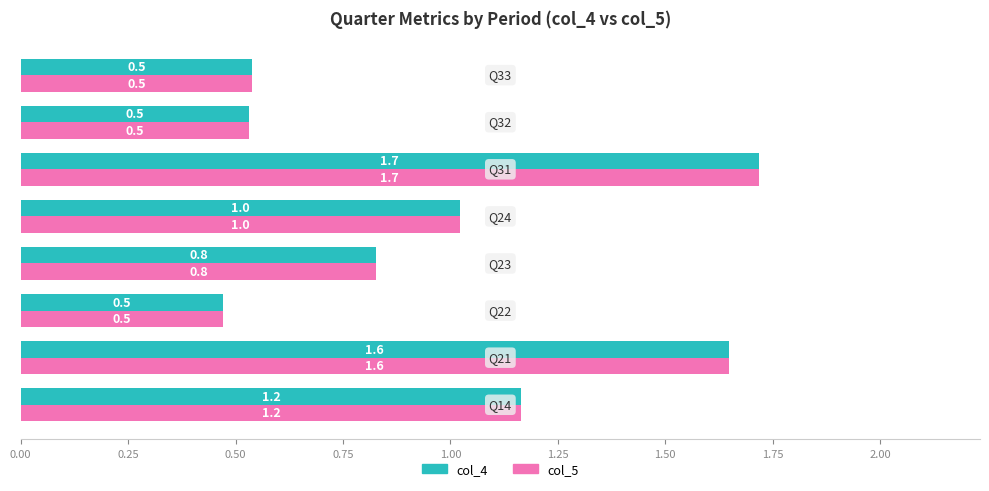

What is the difference between the maximum and second lowest values in the col_4 series?

1.2